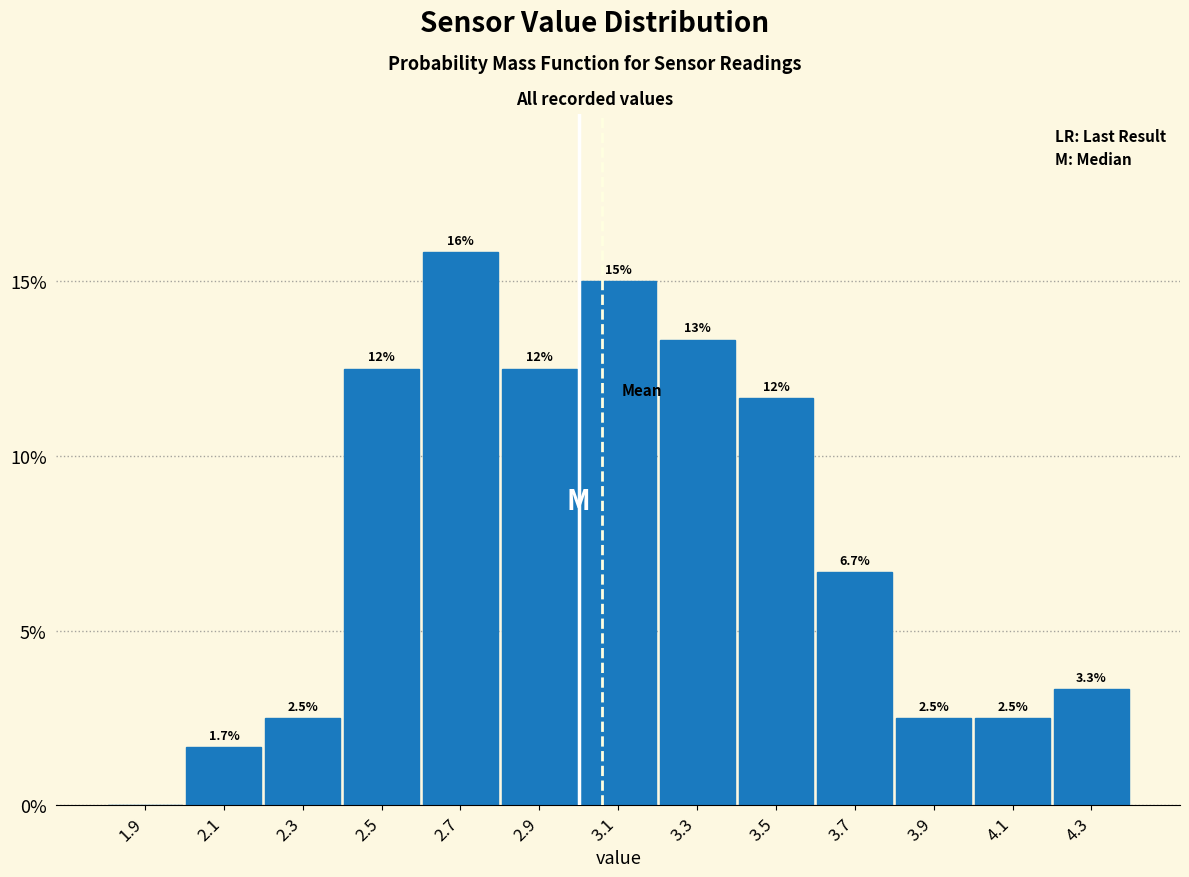

Over which range of the x-axis is the bar tallest?

2.6 to 2.8